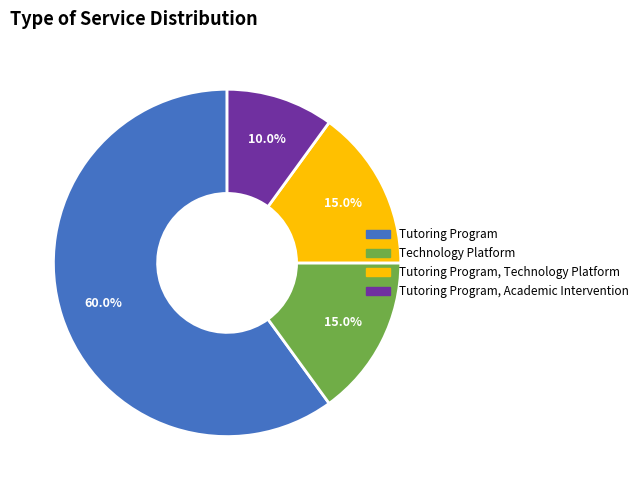

Is there any slice that represents more than half of the pie?

Yes